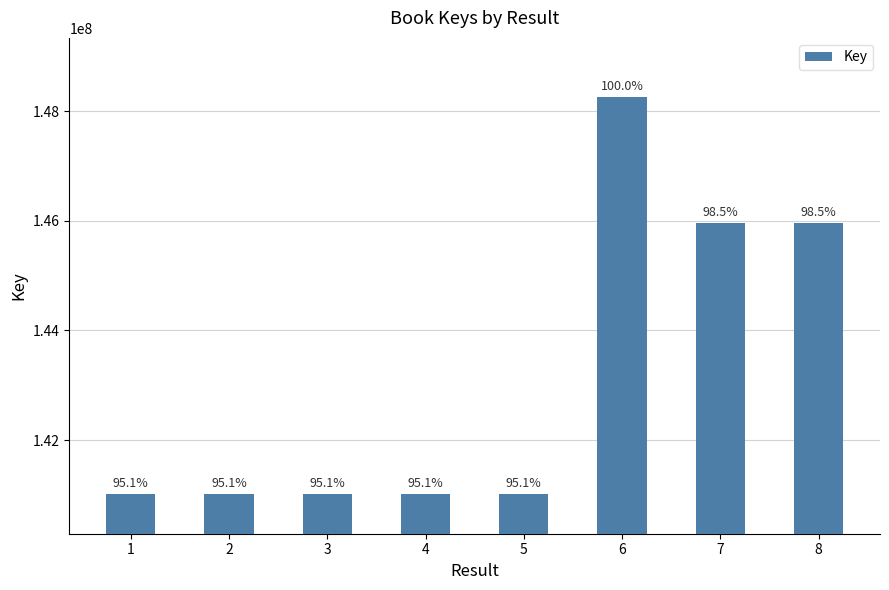

Rank the categories by value from highest to lowest.

6, 8, 7, 1, 2, 3, 4, 5